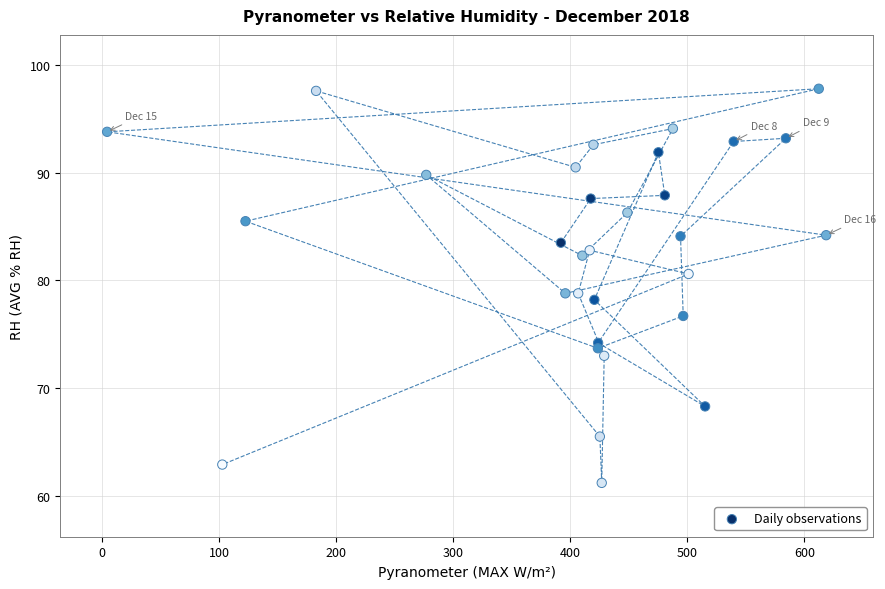

What is the range of Y values (max minus min)?

36.6